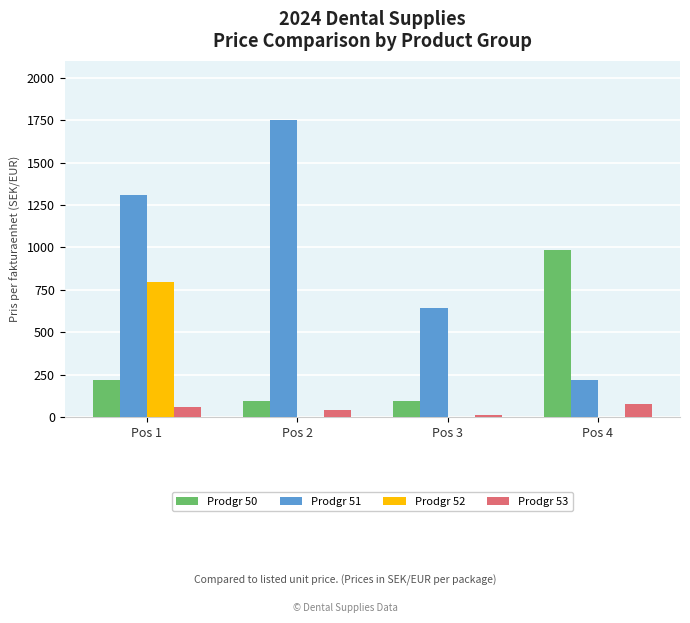

The Prodgr 53 series shows 40.6 at Pos 2. True or false?

True